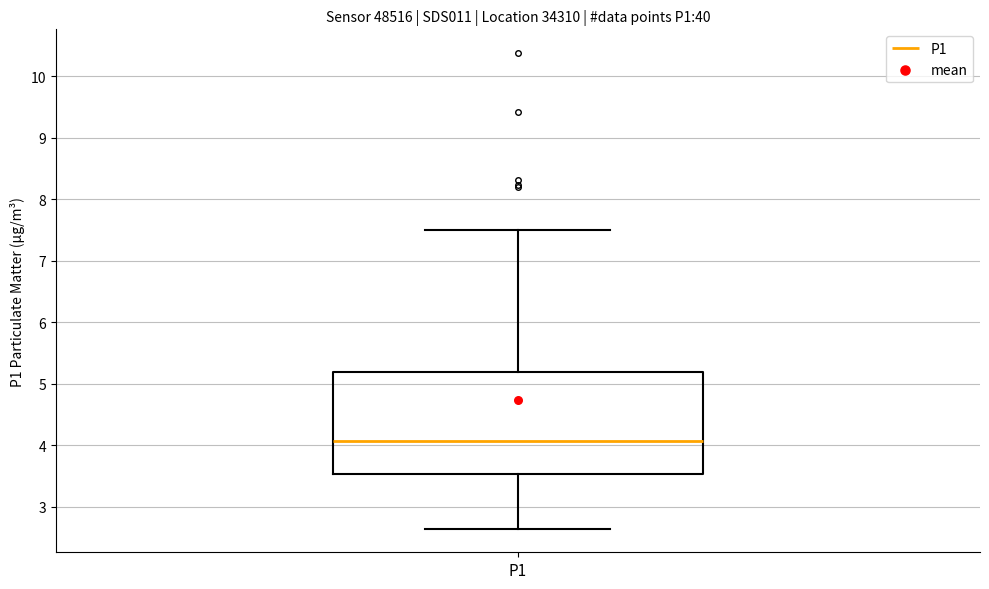

Read this box plot against the y-axis: the position of the median line, the range covered by the box, and the ends of both whiskers. The values are not printed on the chart, so give them approximately, as read against the axis.

median 4.1, box 3.5 to 5.2, whiskers 2.7 to 7.5